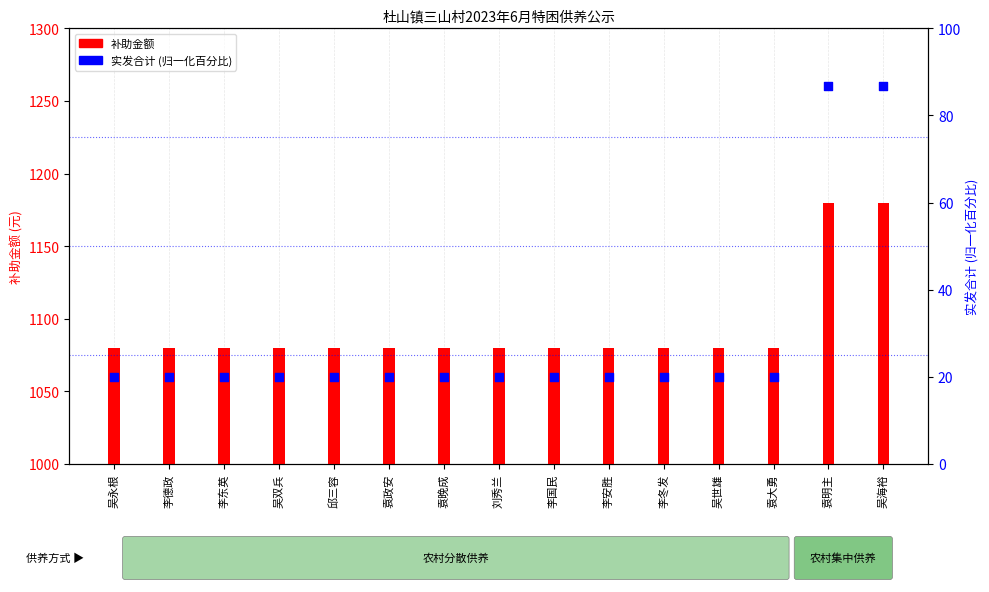

What are all the series names shown in the legend?

补助金额, 实发合计 (归一化)